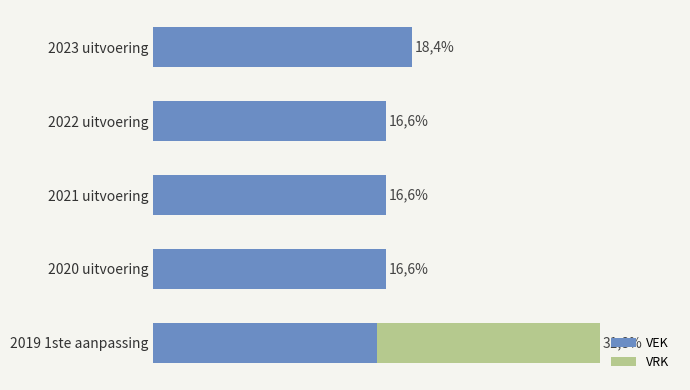

What are all the series names shown in the legend?

VEK, VRK